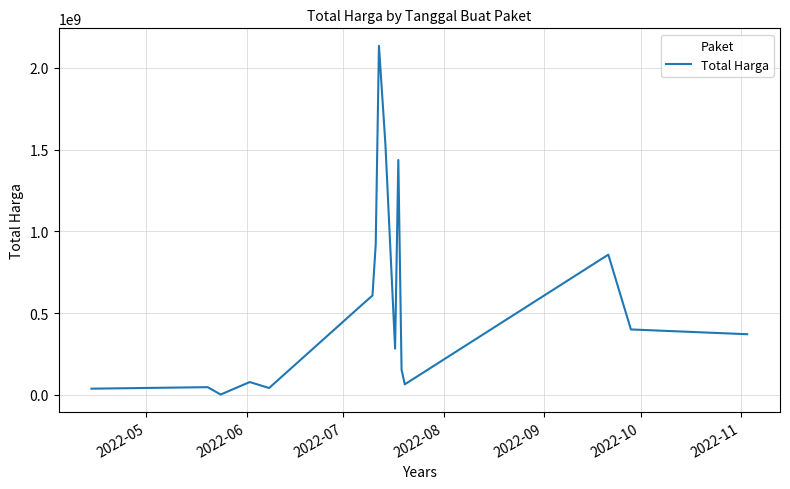

What is the maximum value shown in the chart?

2134392000